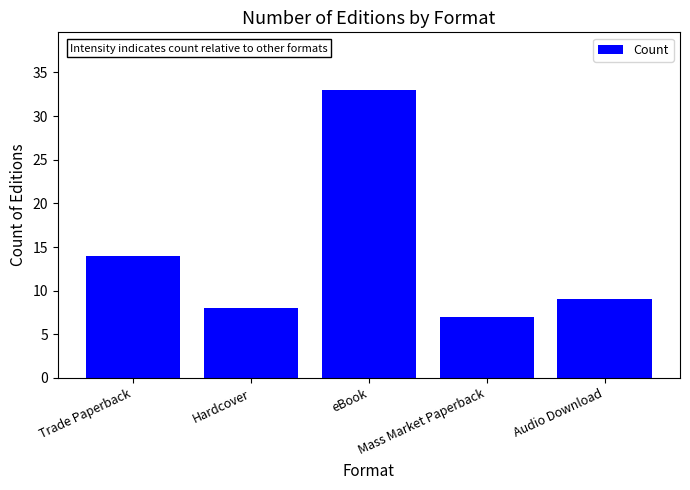

Where does the data first go above 9?

Trade Paperback